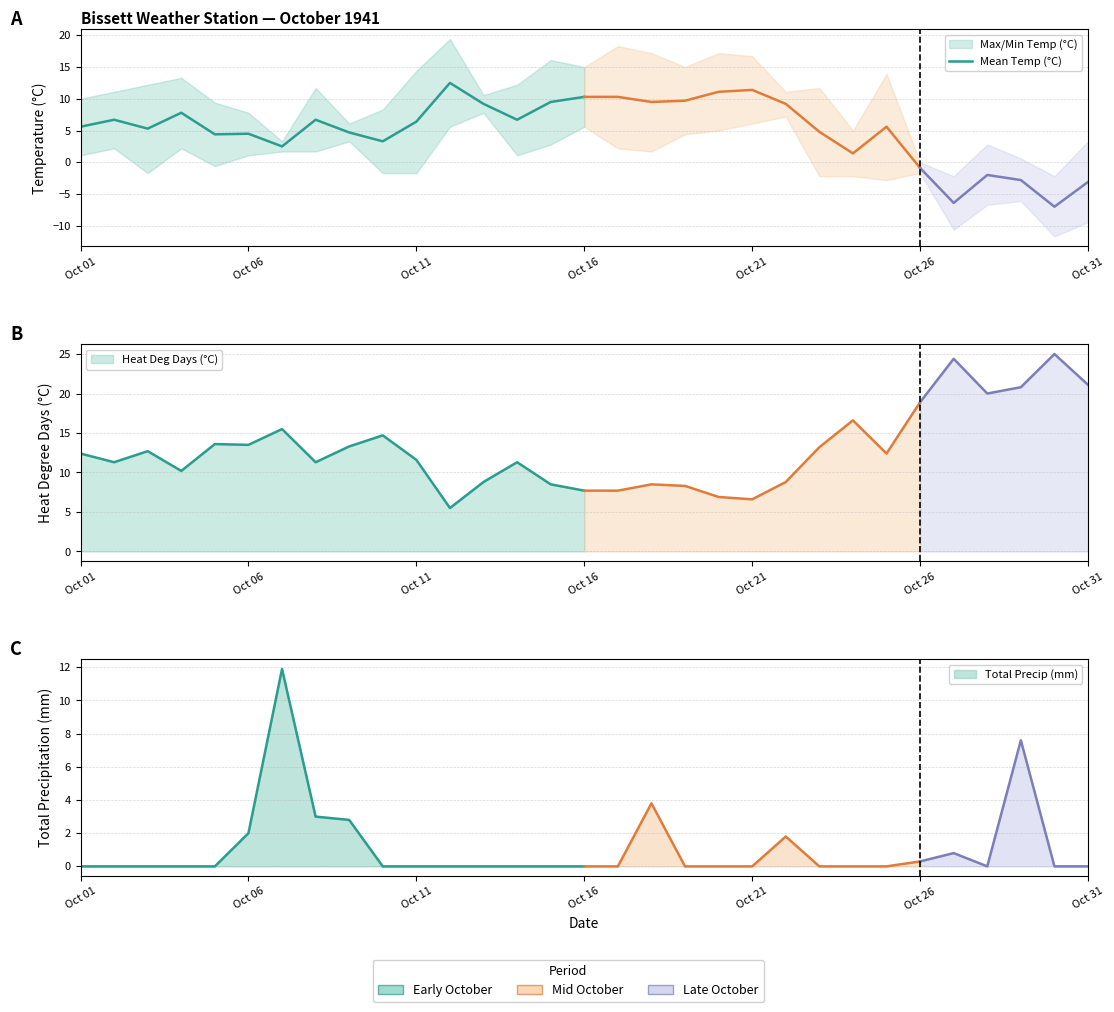

Does the chart display data point markers on the line(s)?

No